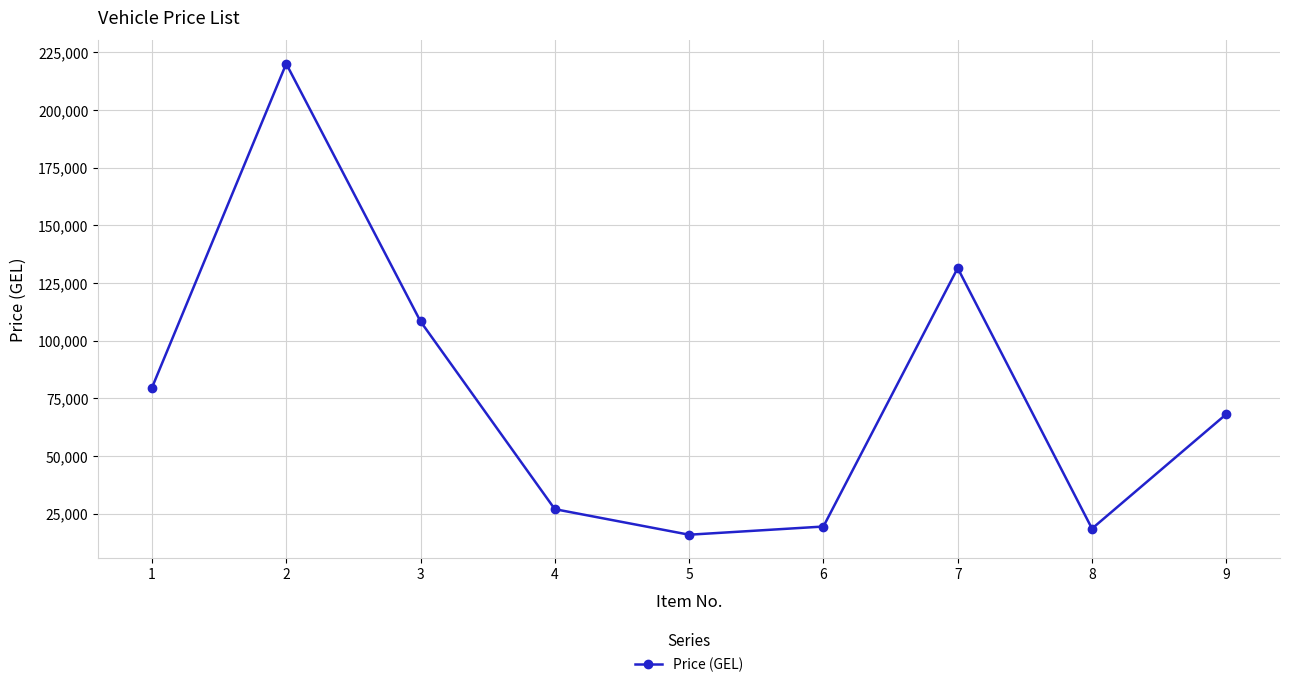

At which category does the data reach its first local peak?

2